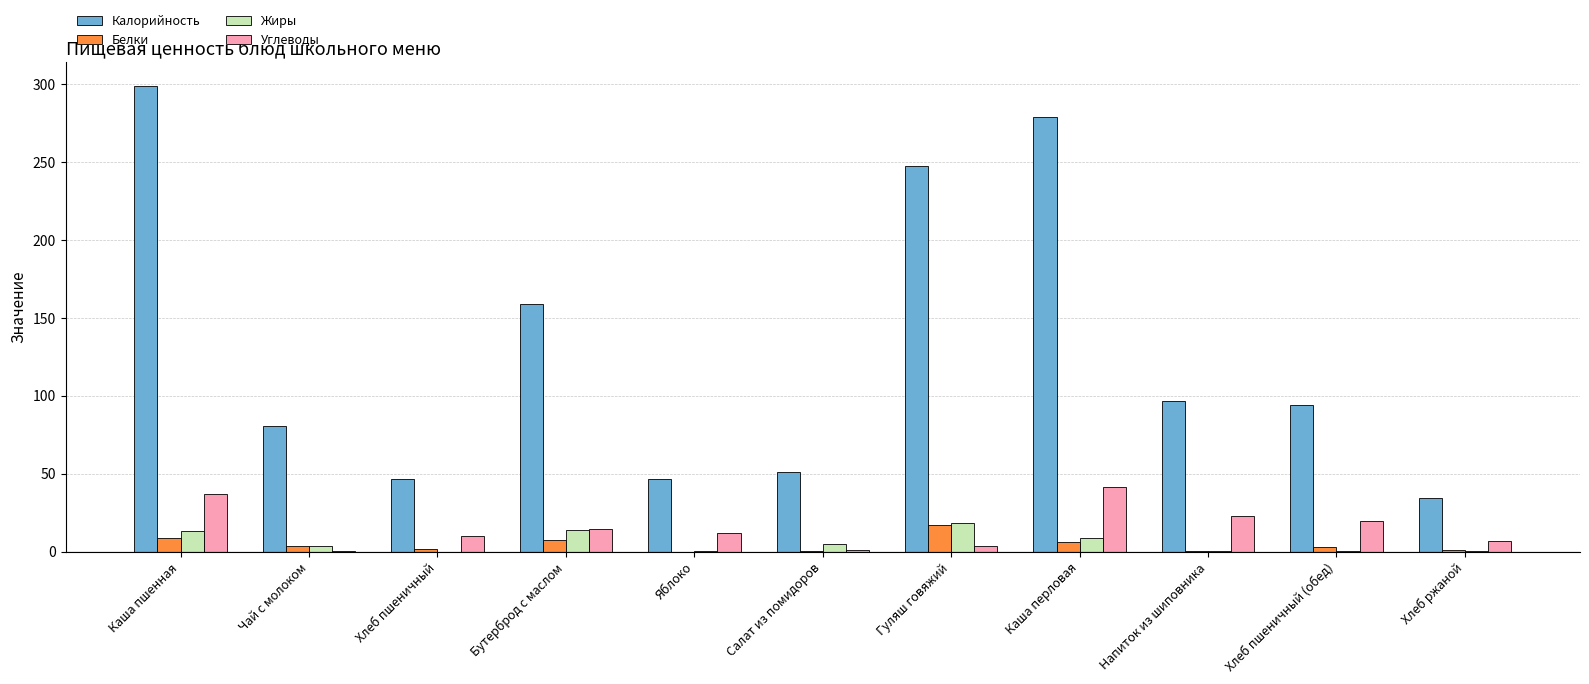

What is the approximate value of Калорийность at Хлеб пшеничный?

47.0